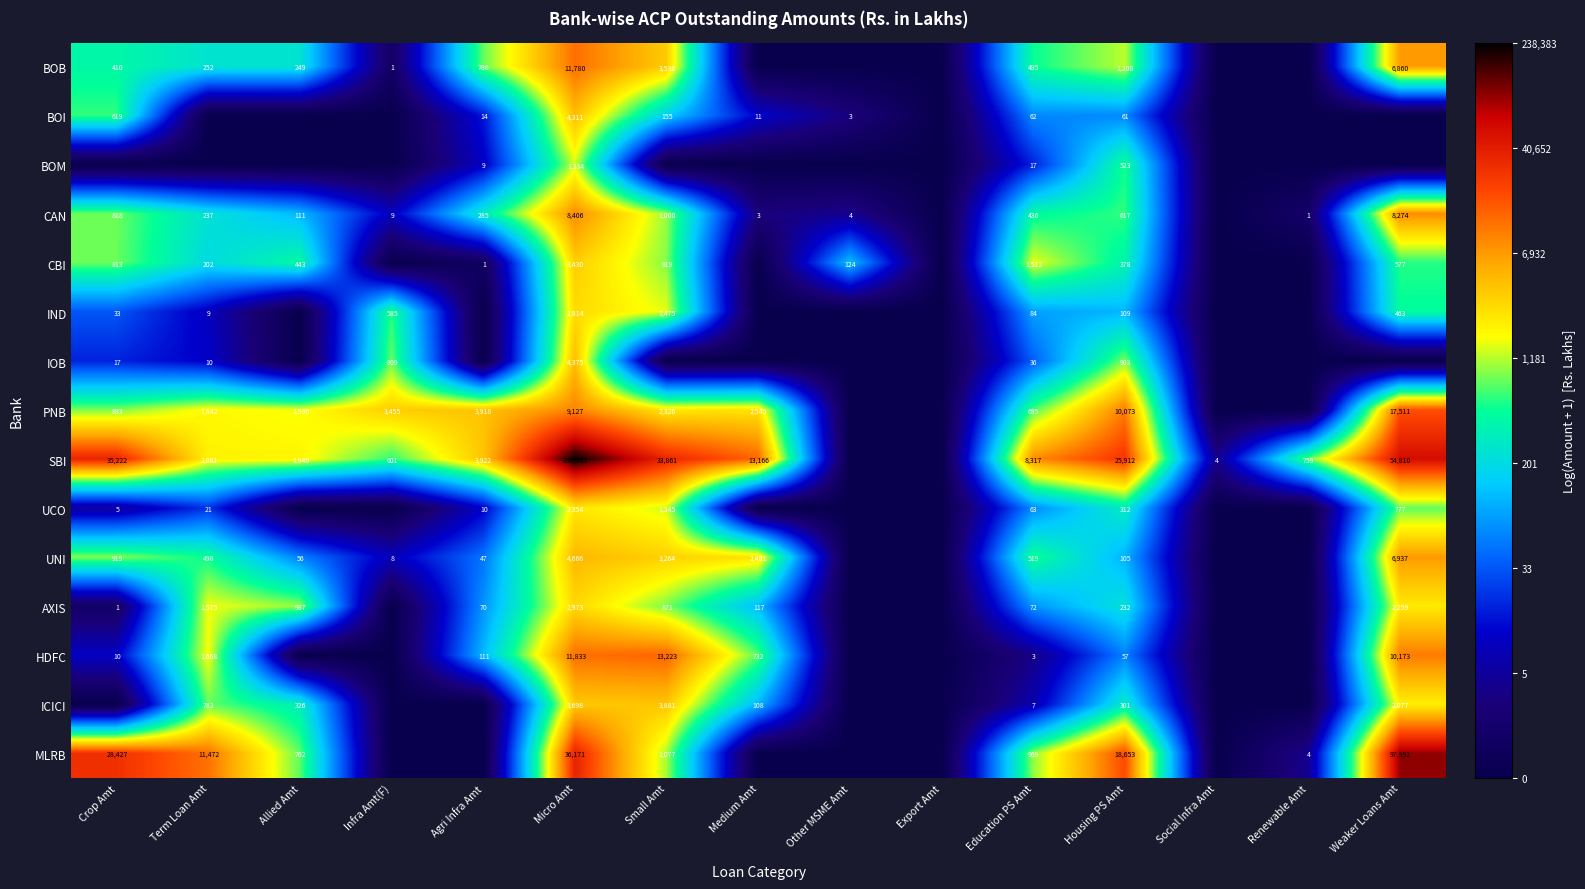

The BOI series shows 34 at Housing PS Amt. True or false?

False